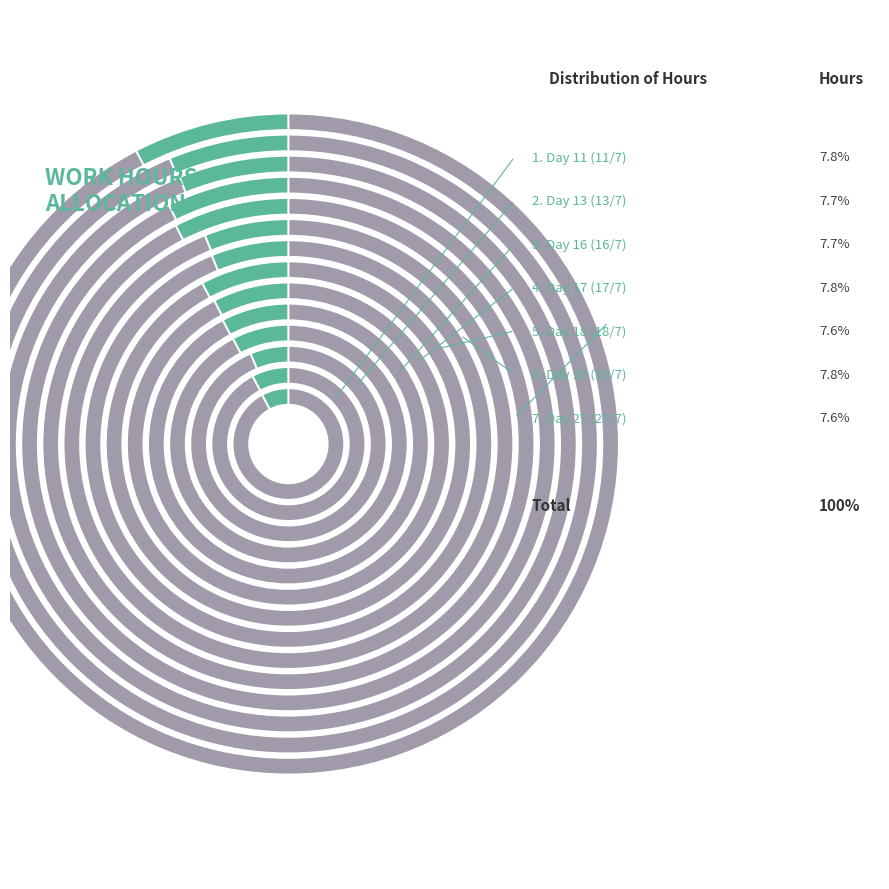

What is the smallest slice in the pie chart?

Day 21 (21/7)